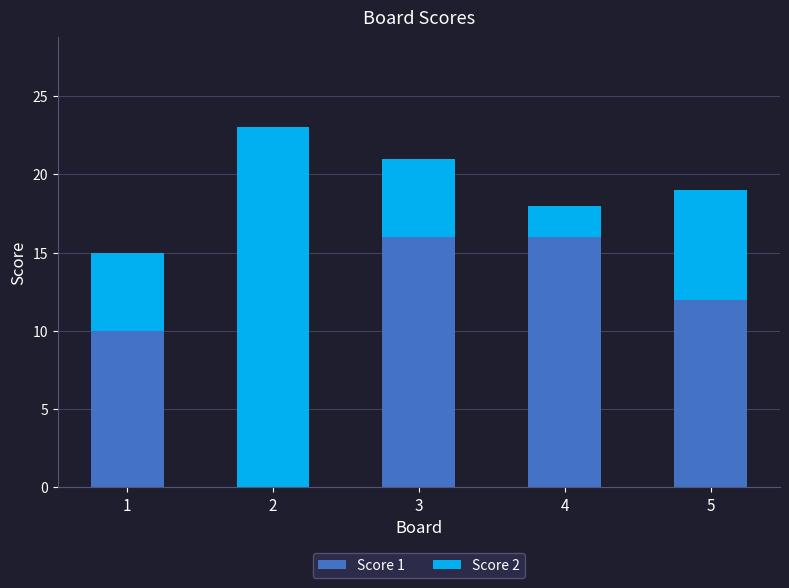

True or false: Score 1 has a value of 12 at 5.

True